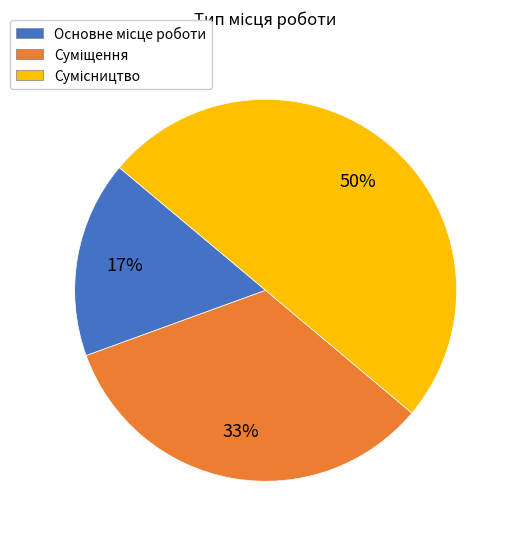

To the nearest percent, what is the difference between the largest and smallest slice percentages?

33%